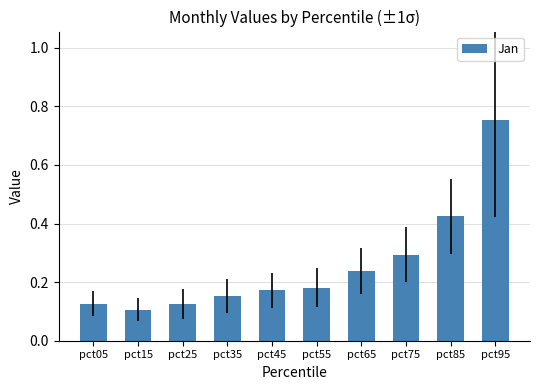

What is the average value?

0.3